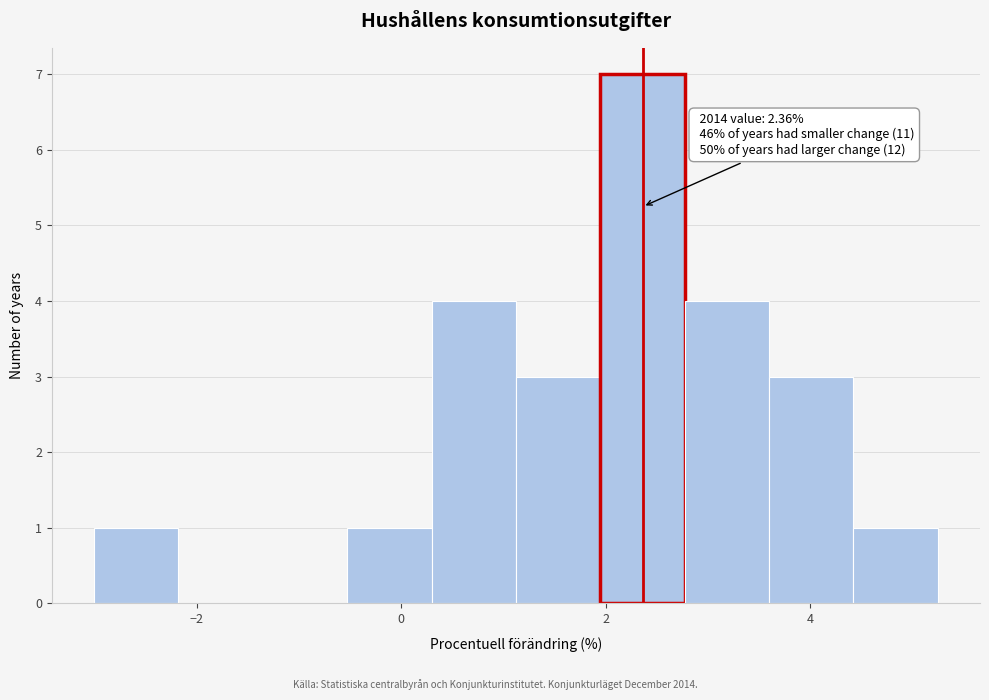

Over which range of the x-axis is the bar tallest?

2.0 to 2.8